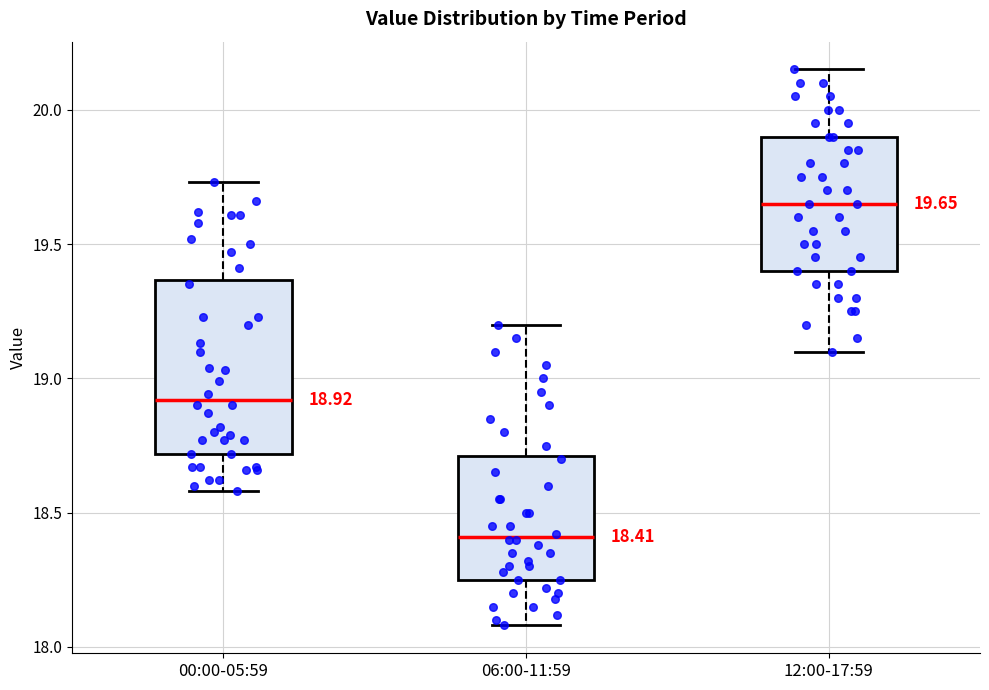

Which box's median line is the lowest?

06:00-11:59